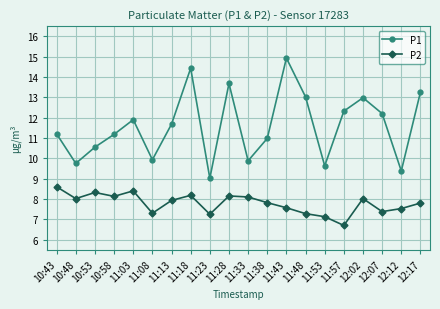

What is the difference between the highest and lowest values at 12:07?

4.8